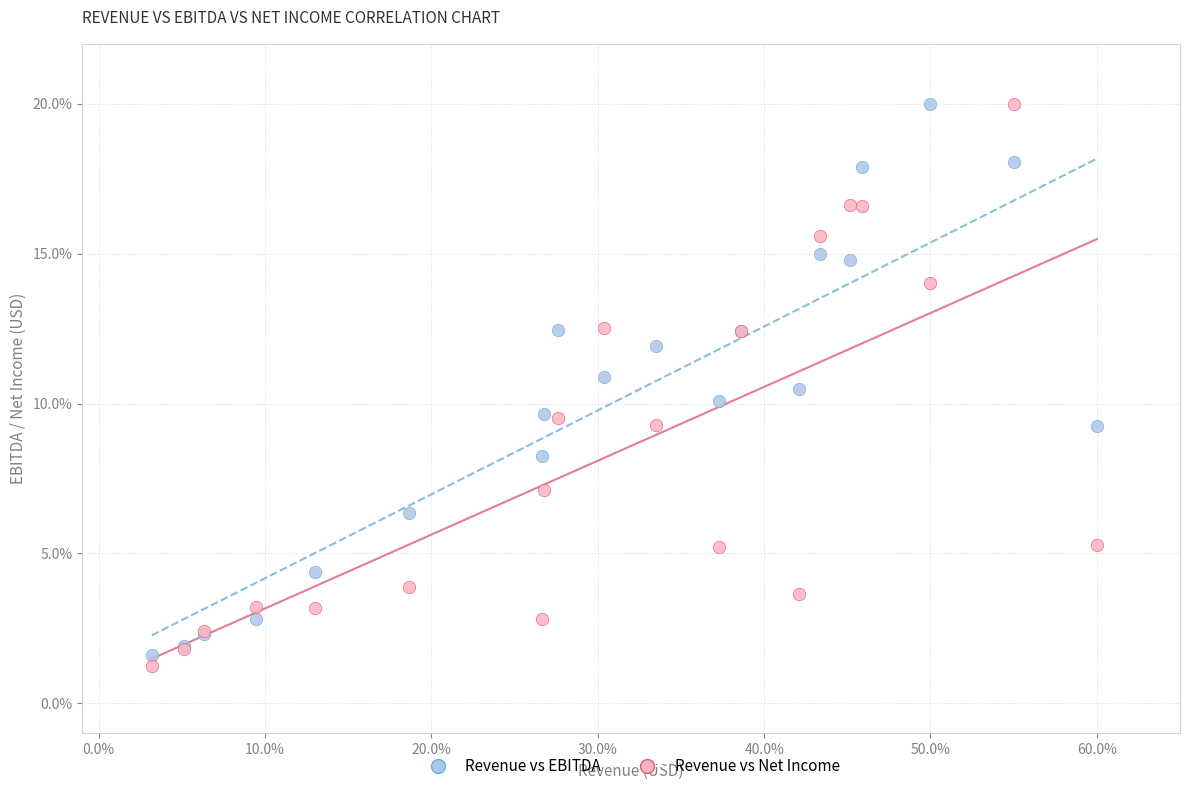

What is the X range (max minus min) for the scatter plot?

56.8